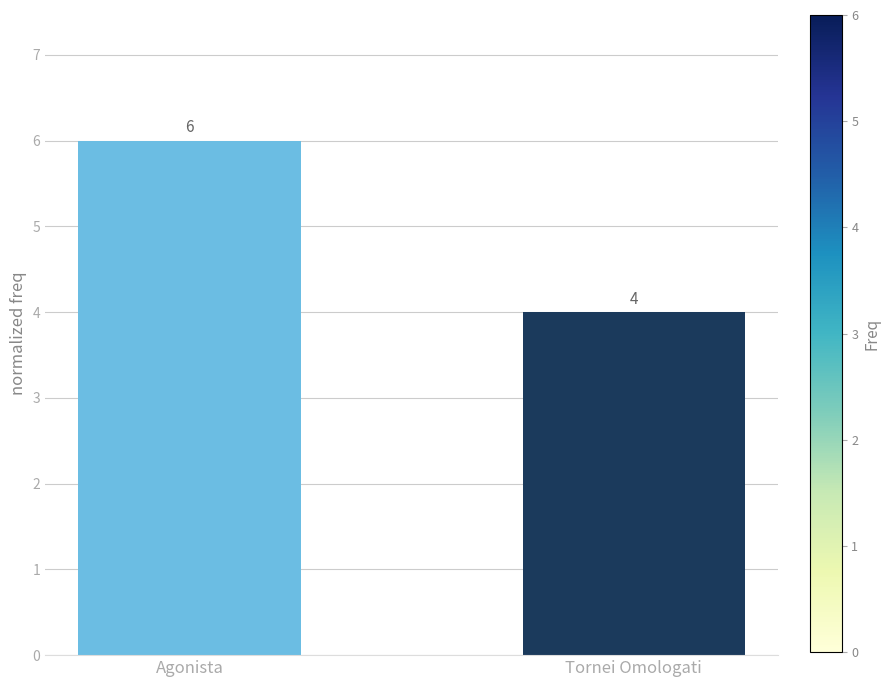

What is the sum of the values at Tornei Omologati and Agonista?

10